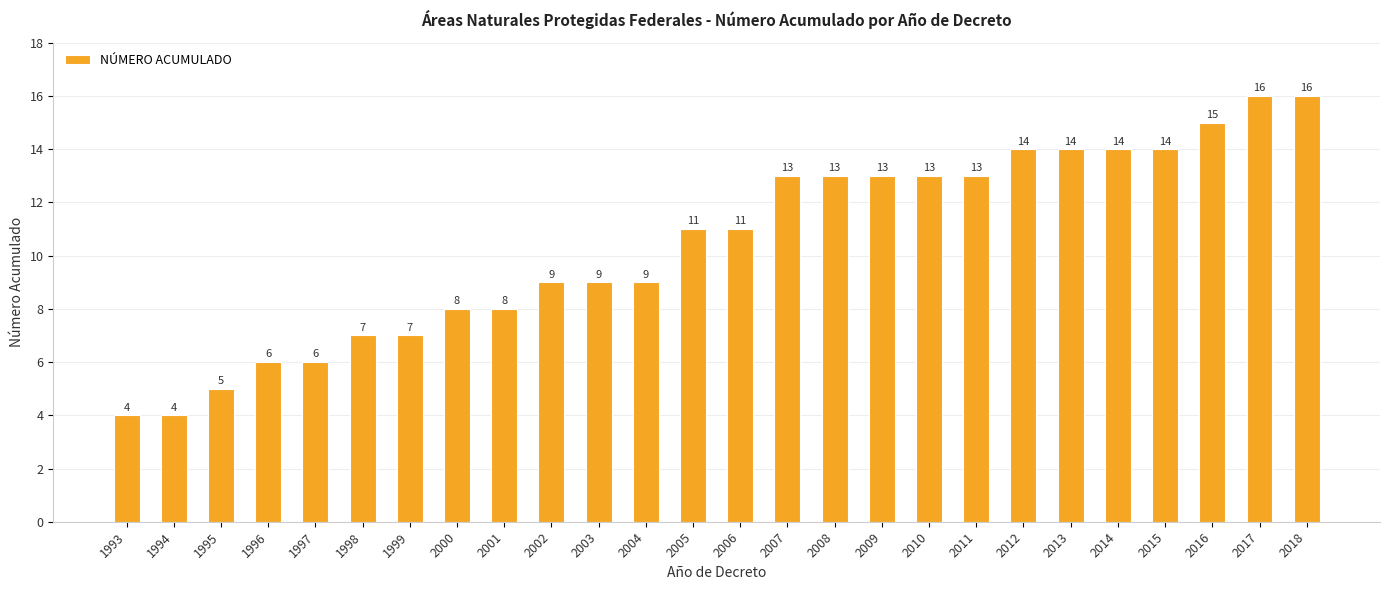

Which has a higher value, 1995 or 2016?

2016